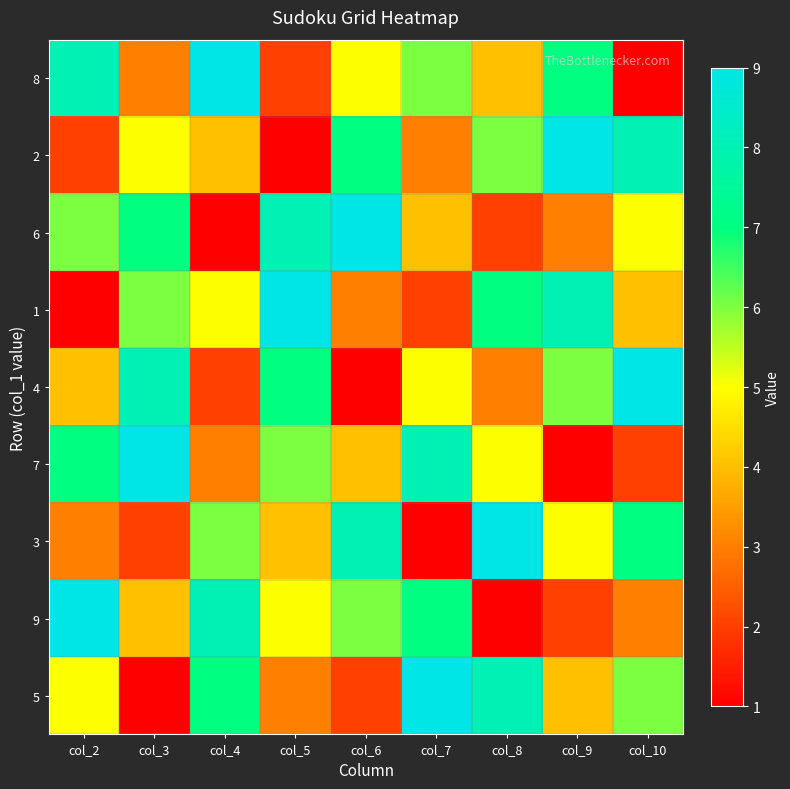

Between col_7 and col_10, which is larger?

col_7